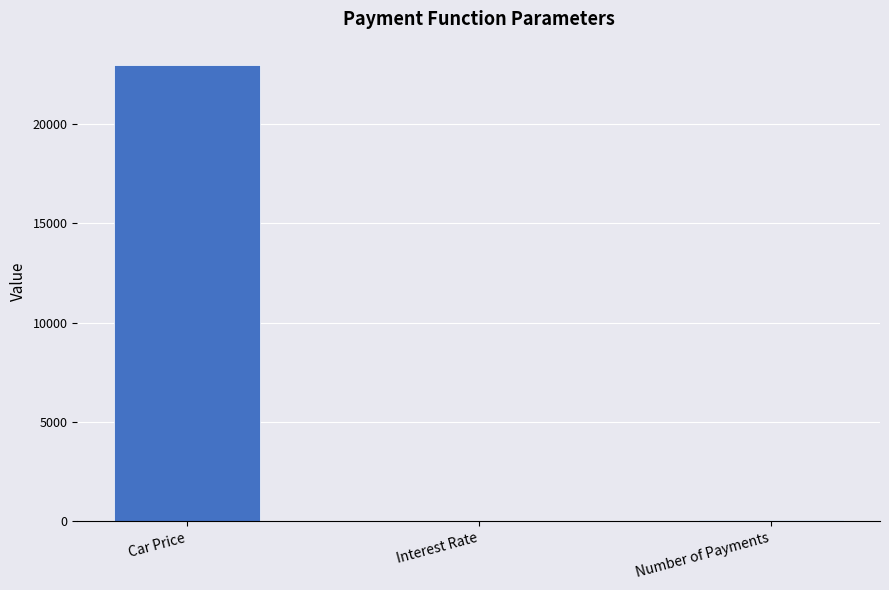

Between Car Price and Number of Payments, which is larger?

Car Price